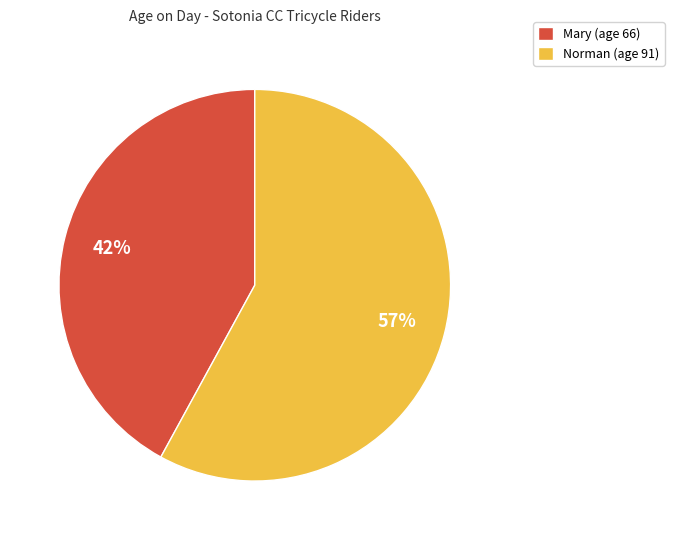

Which slice is the largest?

Norman